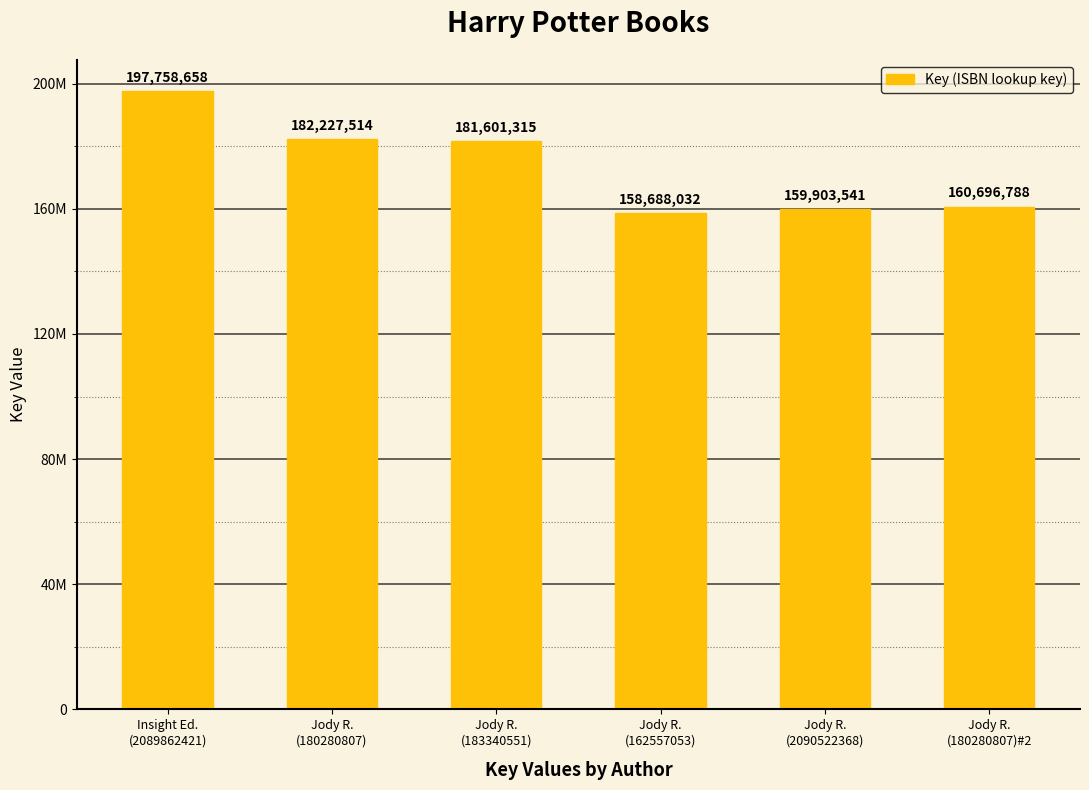

Are the bars horizontal?

No